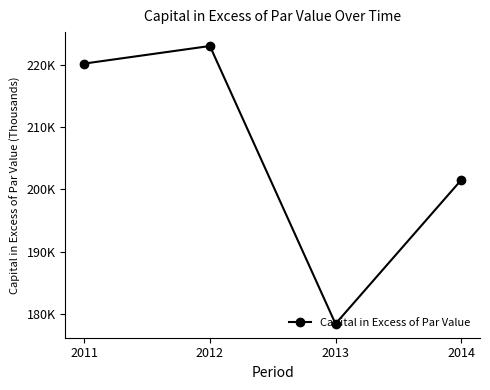

Is this an area chart (filled region under the line)?

No